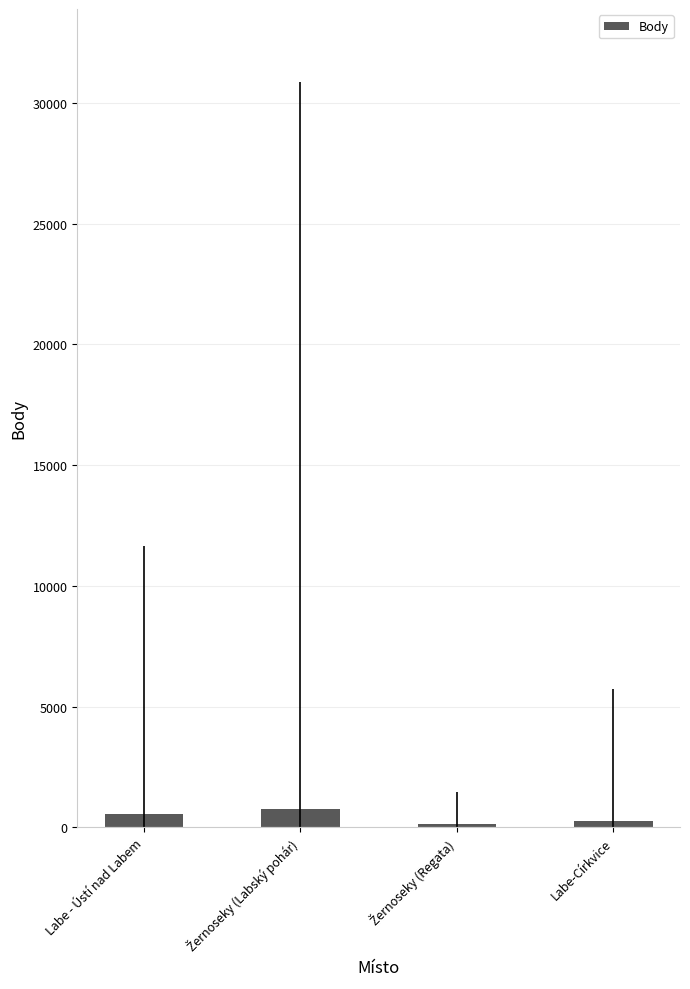

What is the greatest value displayed?

753